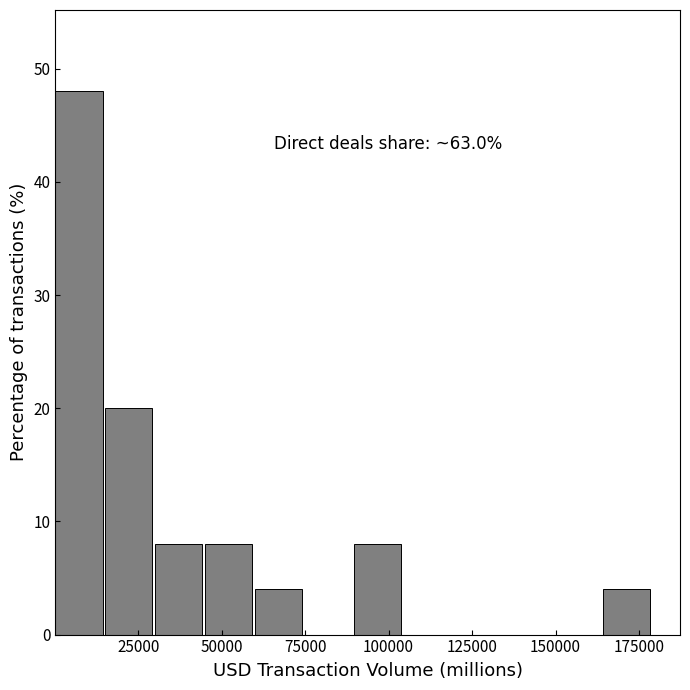

Read against the x-axis, roughly where is the centre of the tallest bar?

5000